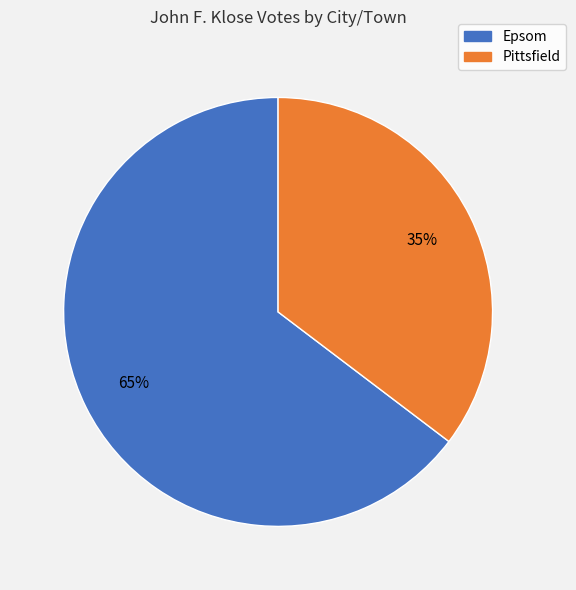

Do Epsom and Pittsfield together represent more than half of the pie?

Yes